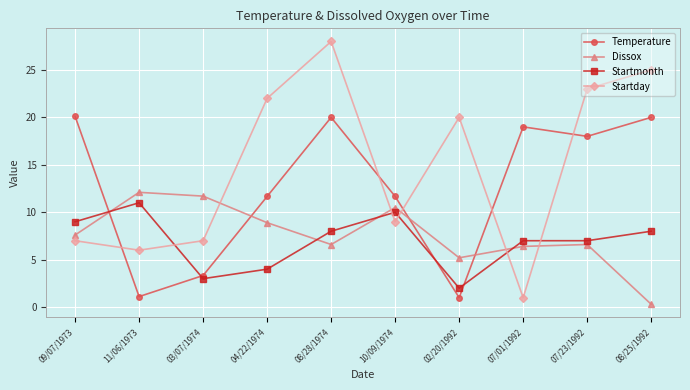

Which series ends up on top after the final intersection of Dissox and Startmonth?

Startmonth